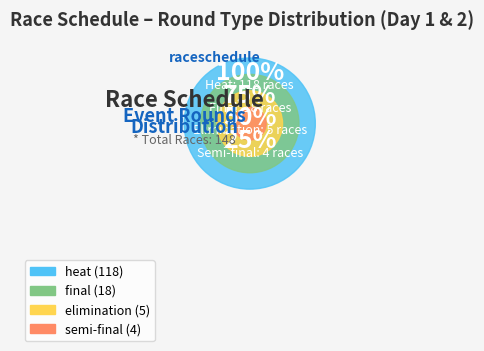

Is it true that heat is 2% of the pie?

False